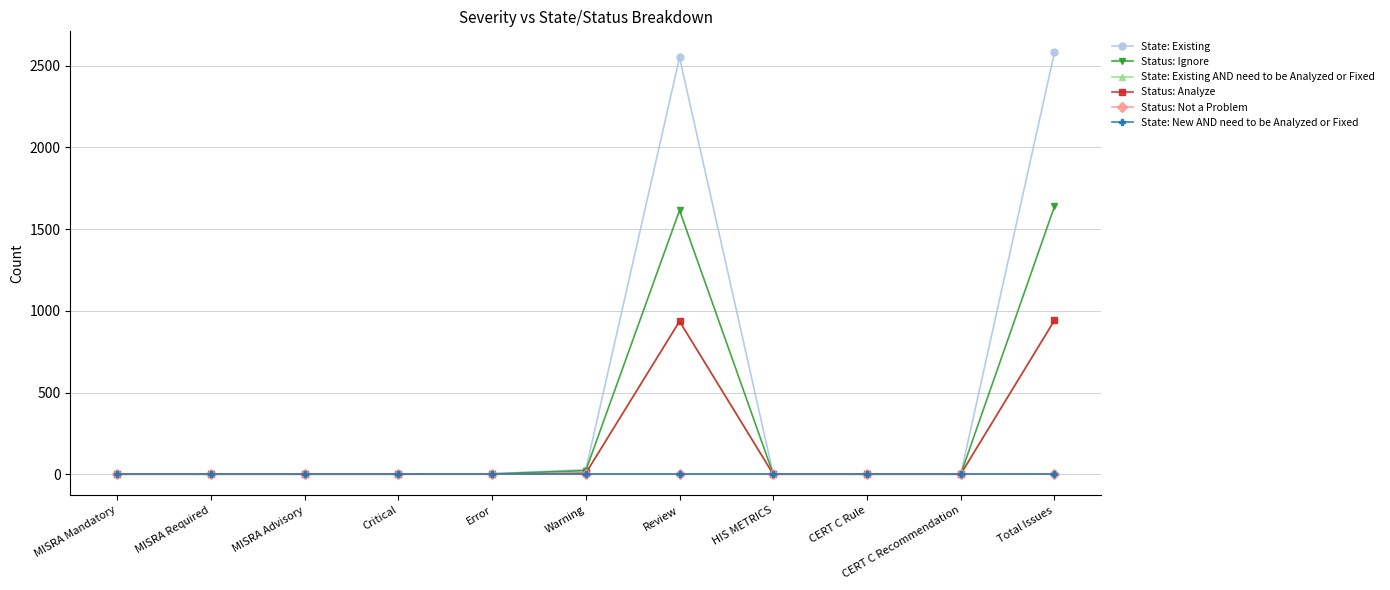

What is the value of the State: Existing point at the 11th from the left?

2582